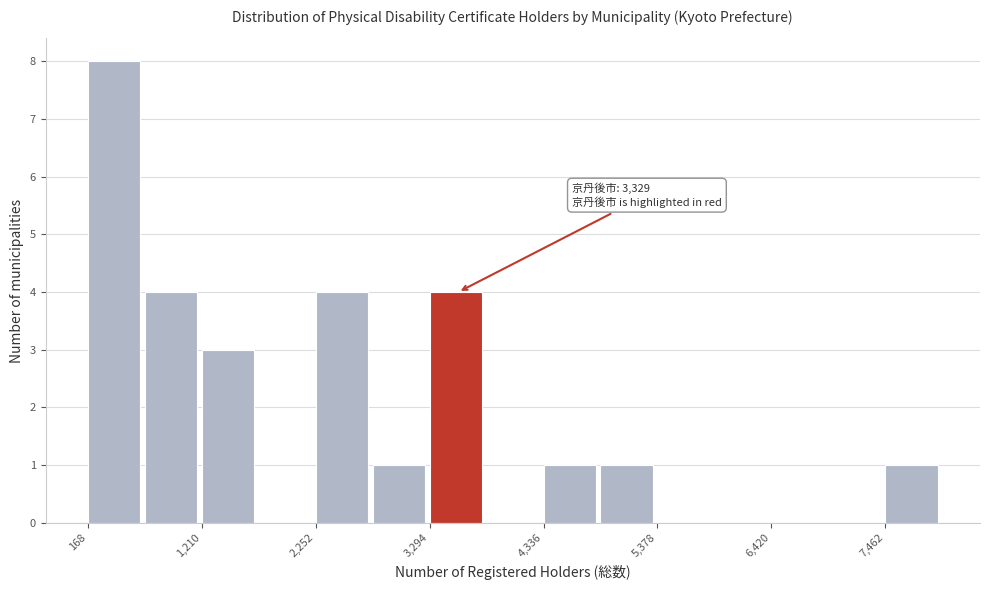

Read against the x-axis, roughly where is the centre of the tallest bar?

400